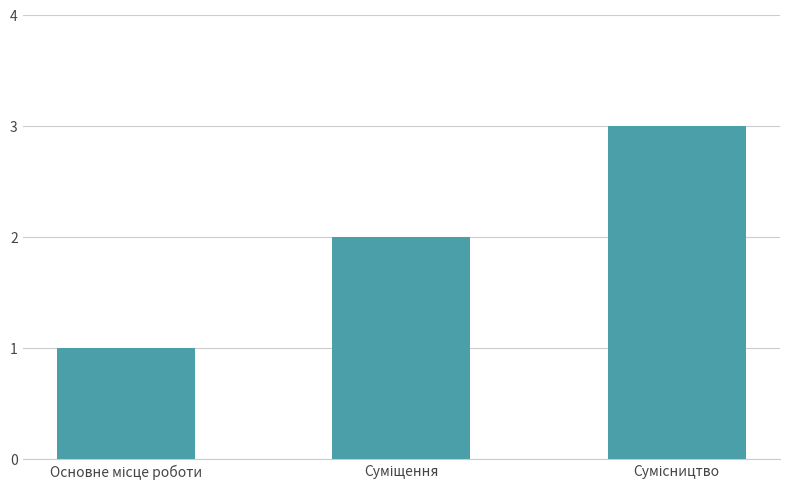

What is the sum of all values?

6